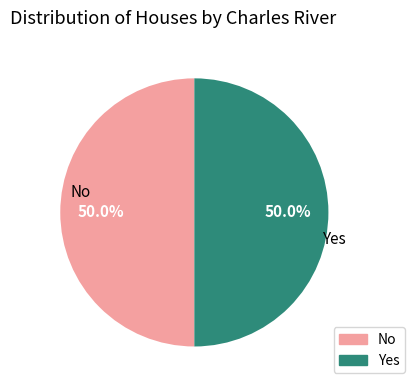

What is the ratio of the value at Yes to the value at No?

1.0